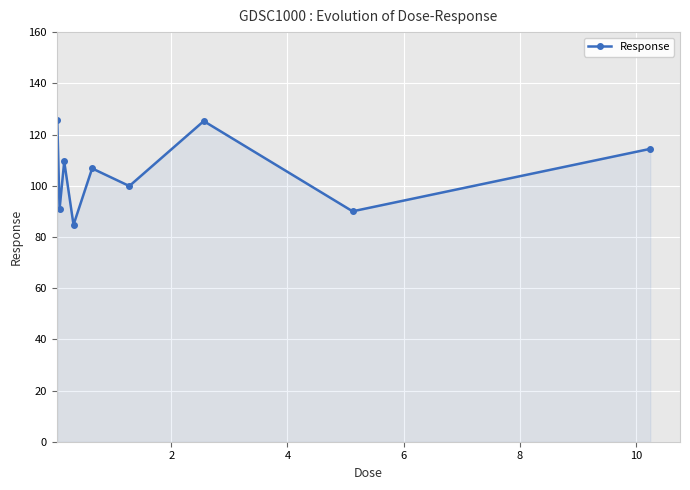

What is the average value?

105.2